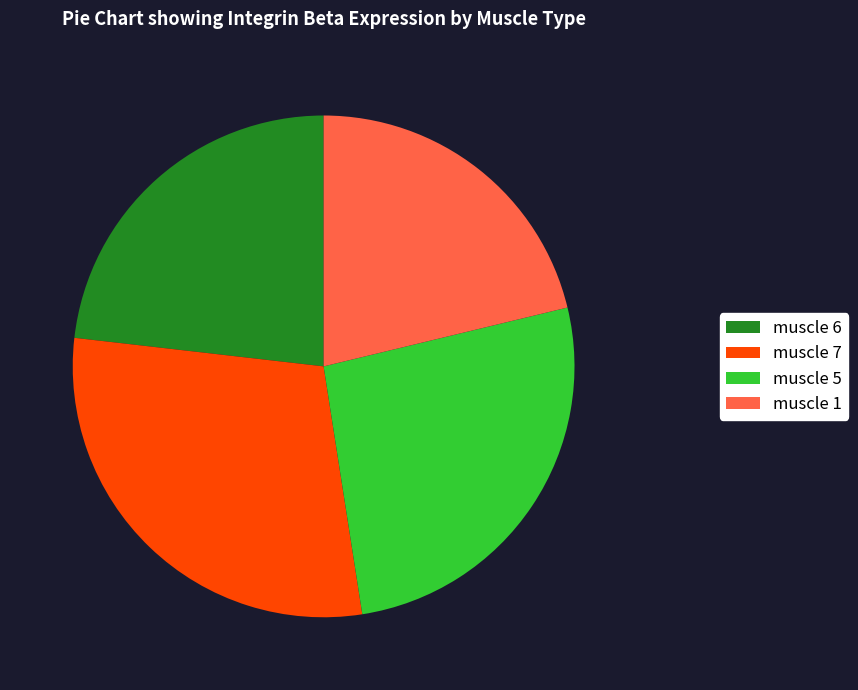

Does muscle 6 represent more than half of the total?

No